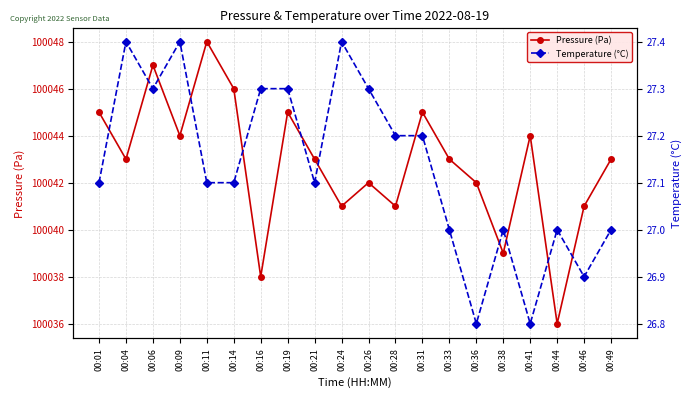

Does the chart have visible grid lines?

Yes